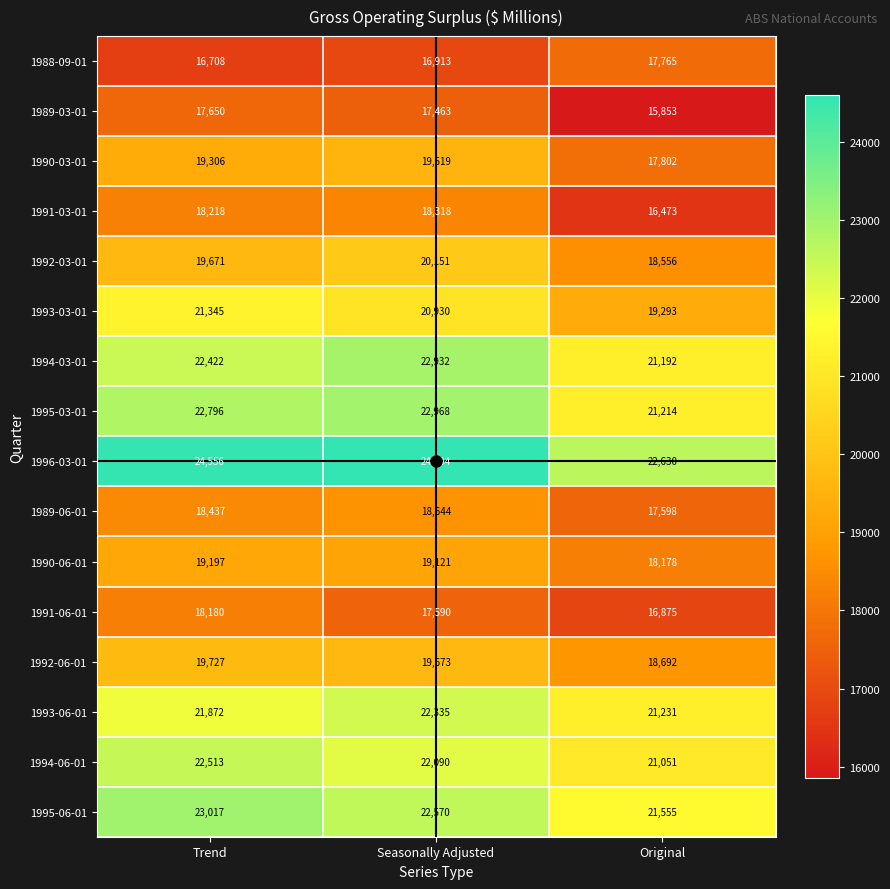

Which category has the highest value in the 1996-03-01 series?

Seasonally Adjusted